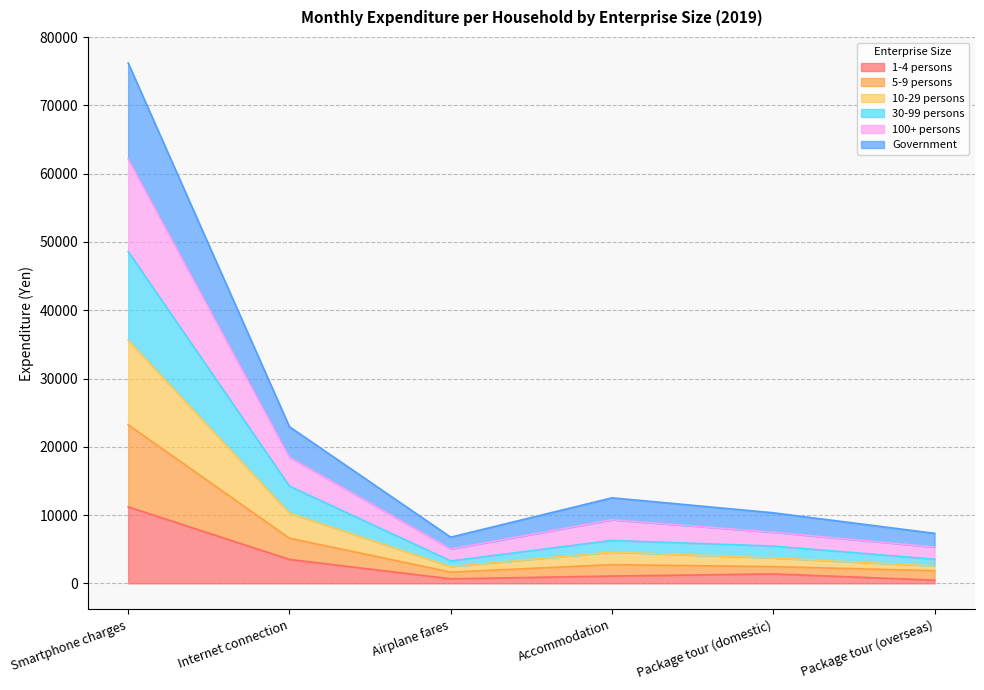

How many lines are shown in the chart?

6